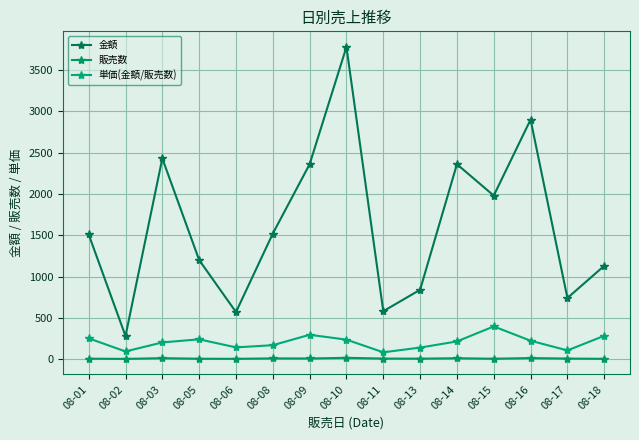

True or false: 販売数 and 単価(金額/販売数) intersect in this chart.

False